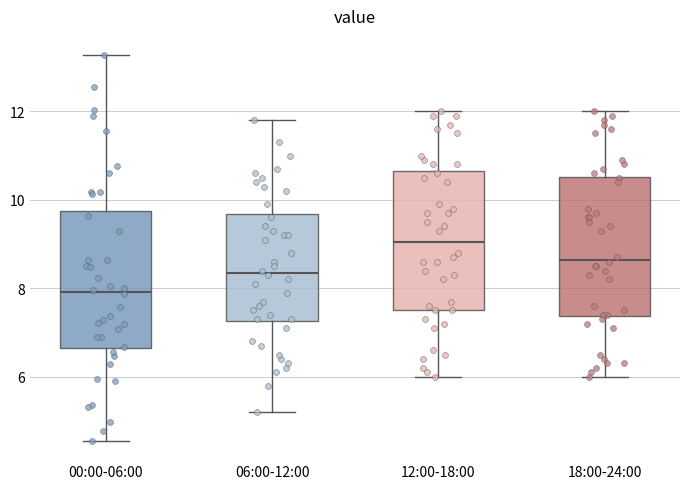

Reading left to right, read every box against the y-axis: the position of its median line, the range the box covers, and the ends of its whiskers. The values are not printed on the chart, so give them approximately, as read against the axis.

00:00-06:00: median 8.0, box 6.6 to 9.8, whiskers 4.6 to 13.2
06:00-12:00: median 8.4, box 7.2 to 9.6, whiskers 5.2 to 11.8
12:00-18:00: median 9.0, box 7.6 to 10.6, whiskers 6.0 to 12.0
18:00-24:00: median 8.6, box 7.4 to 10.6, whiskers 6.0 to 12.0